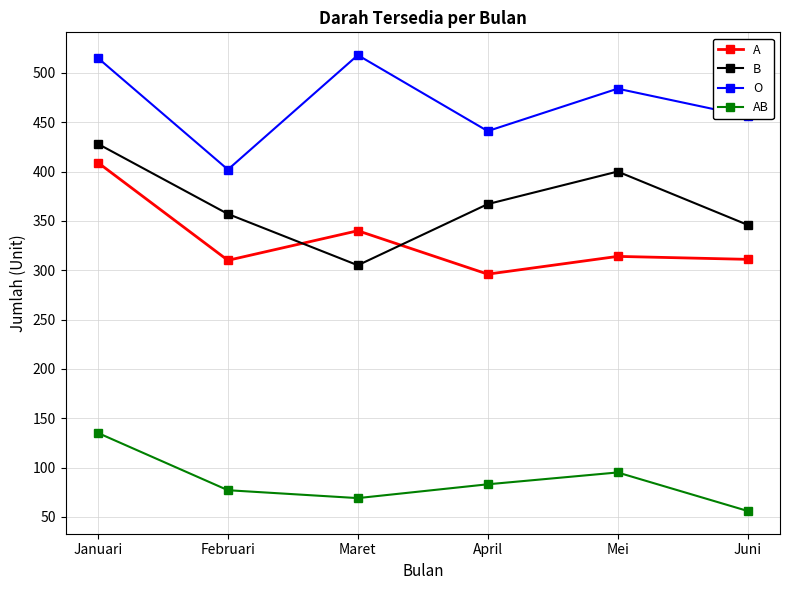

What is the spread (max minus min) of values at Mei?

389